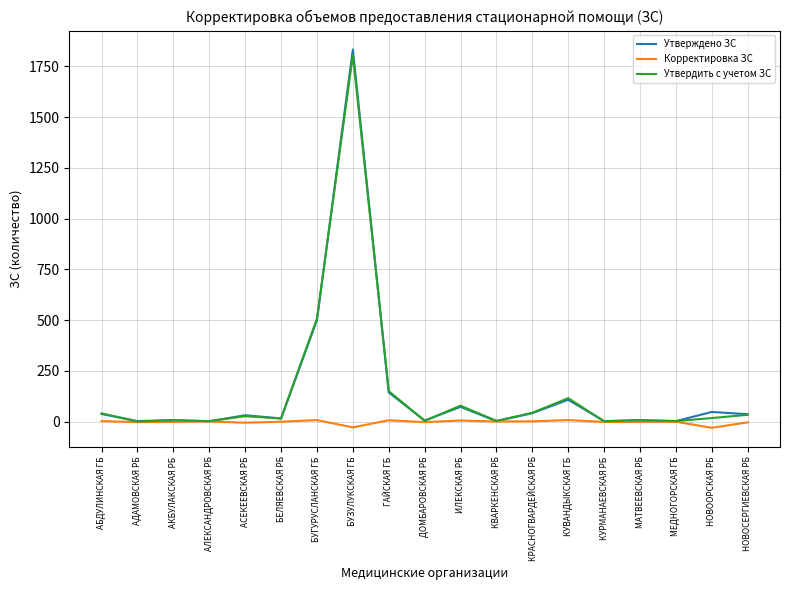

At which category is the sum across all series the highest?

БУЗУЛУКСКАЯ ГБ